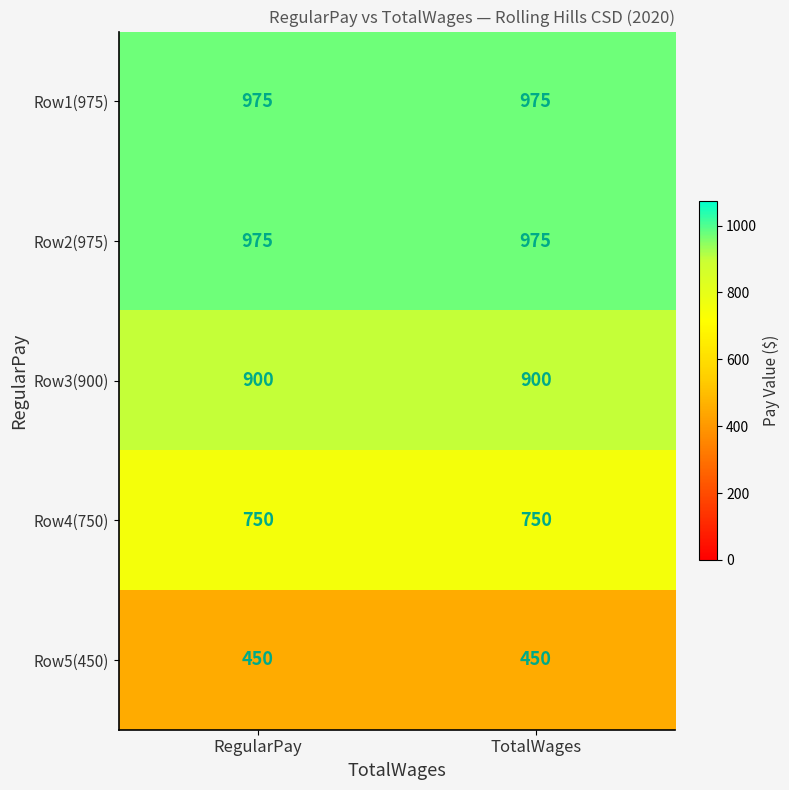

The Row3(900) series shows 582 at TotalWages. True or false?

False